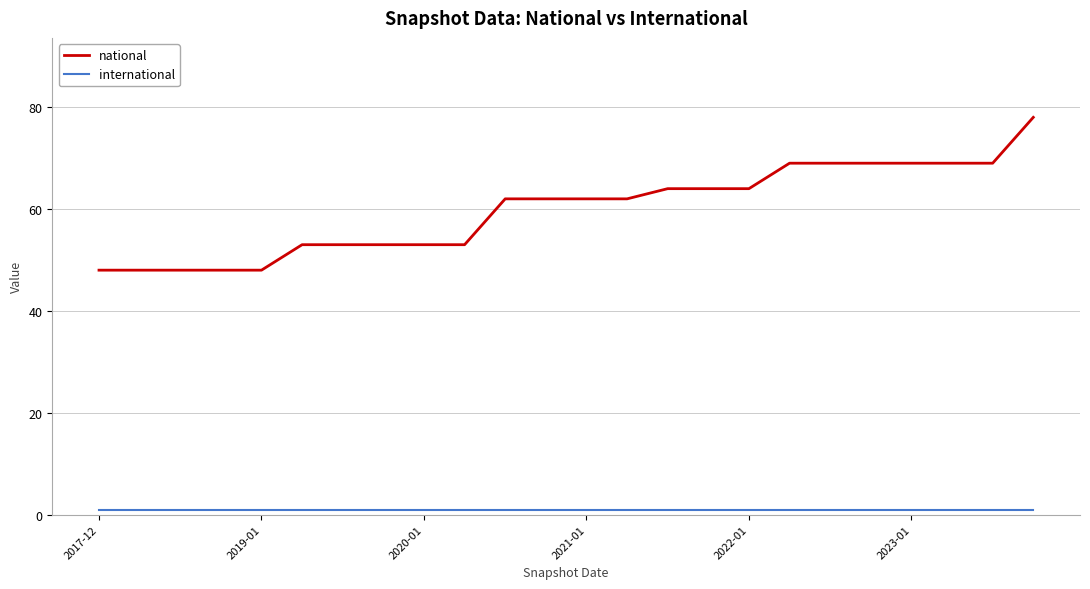

At how many categories does at least one series exceed 33?

24